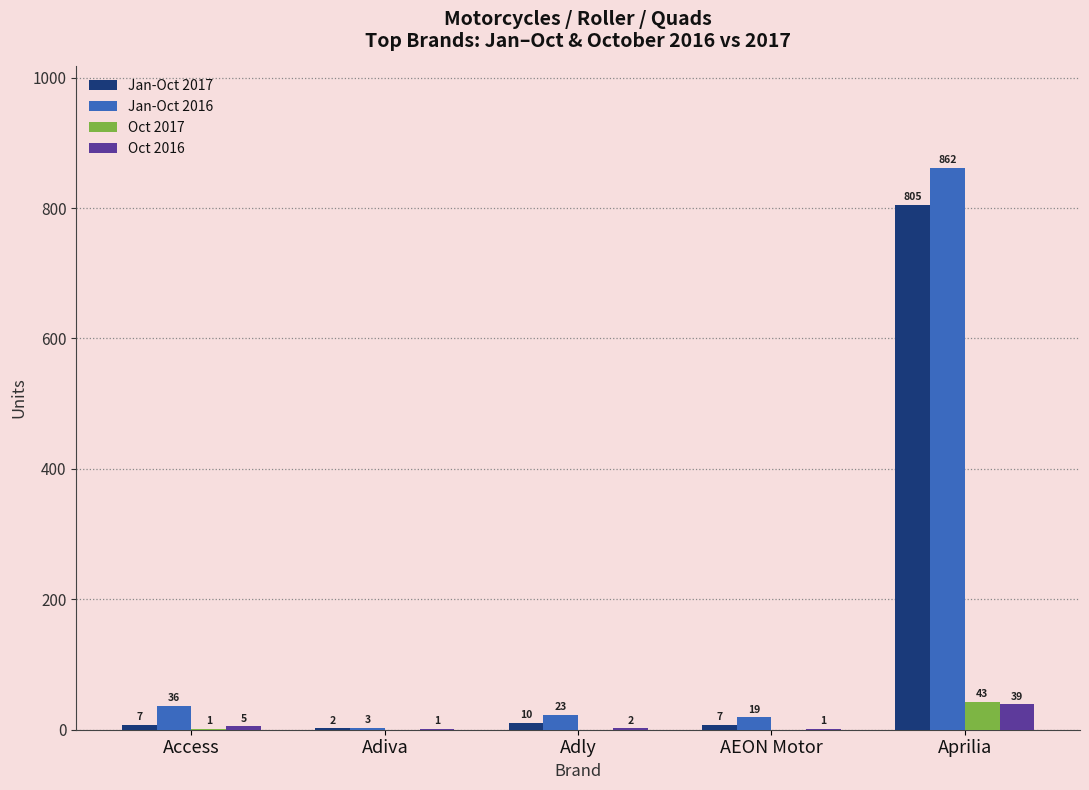

Is it true that Oct 2017 equals 0 at Adly?

True